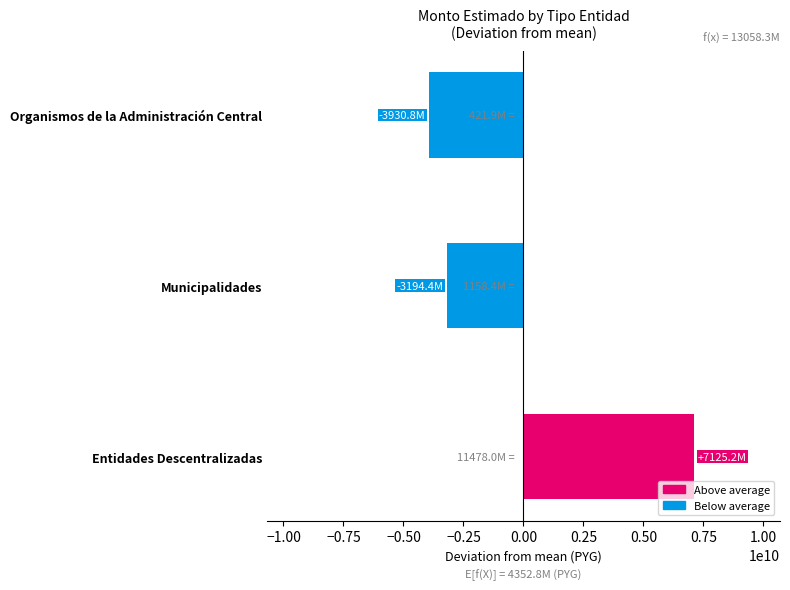

Where is the data nearest to the value 1597192133?

Municipalidades